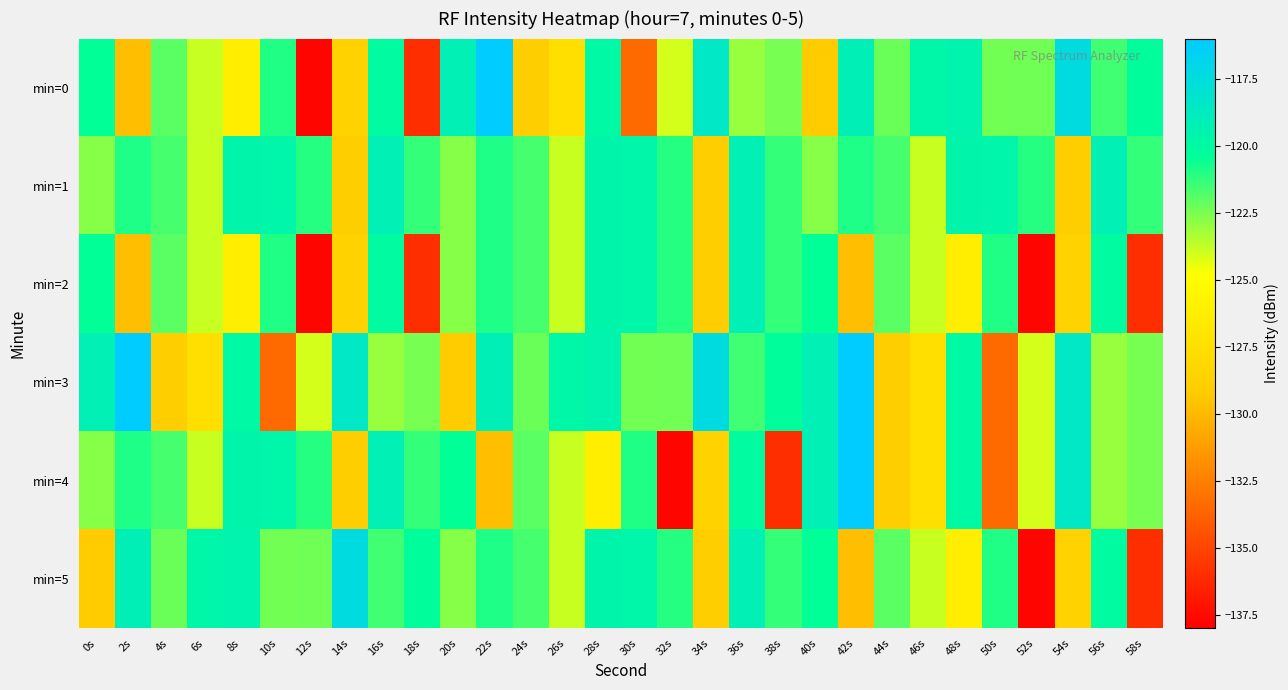

At which category is the sum across all series the highest?

36s